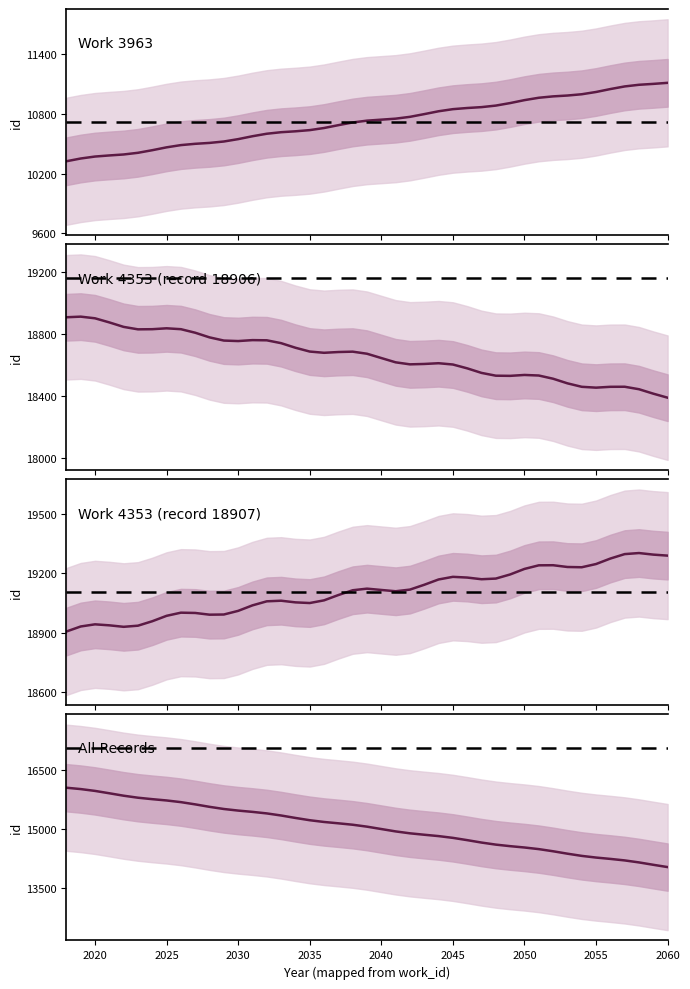

Between 4353 and 4353, which is larger?

4353